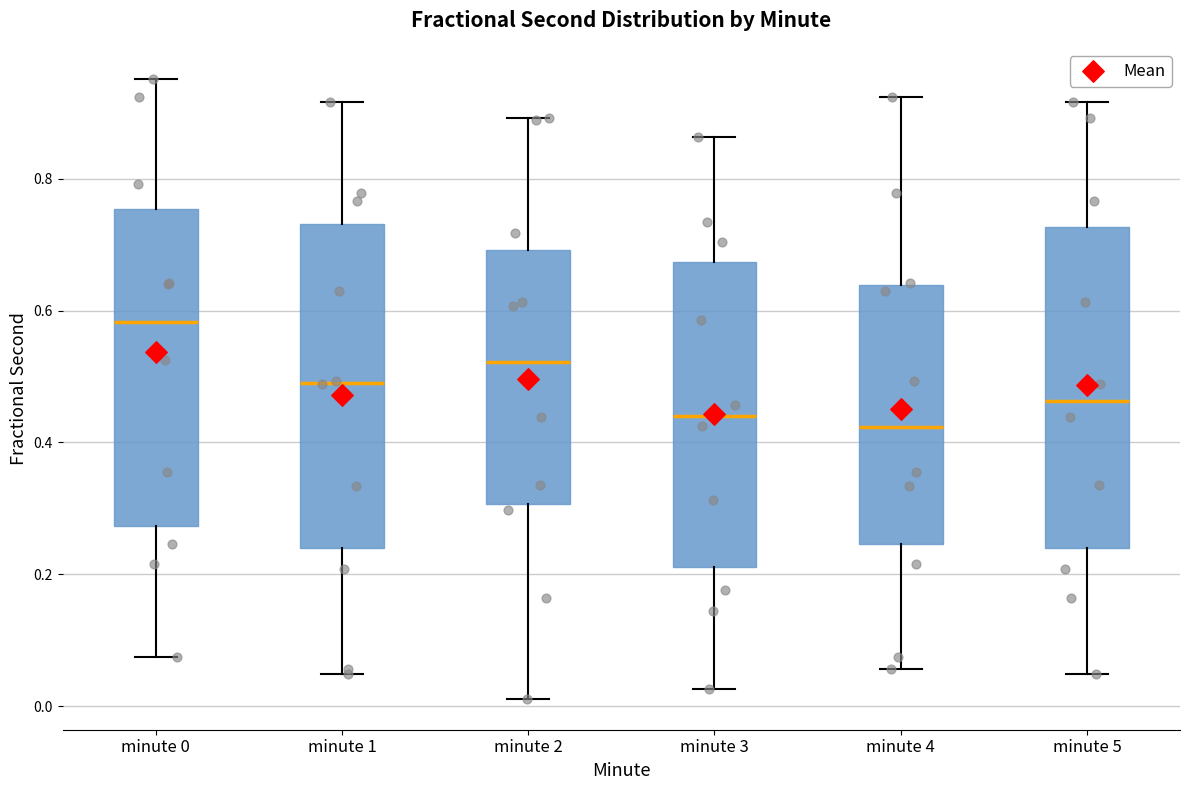

Which box's median line is the highest?

minute 0